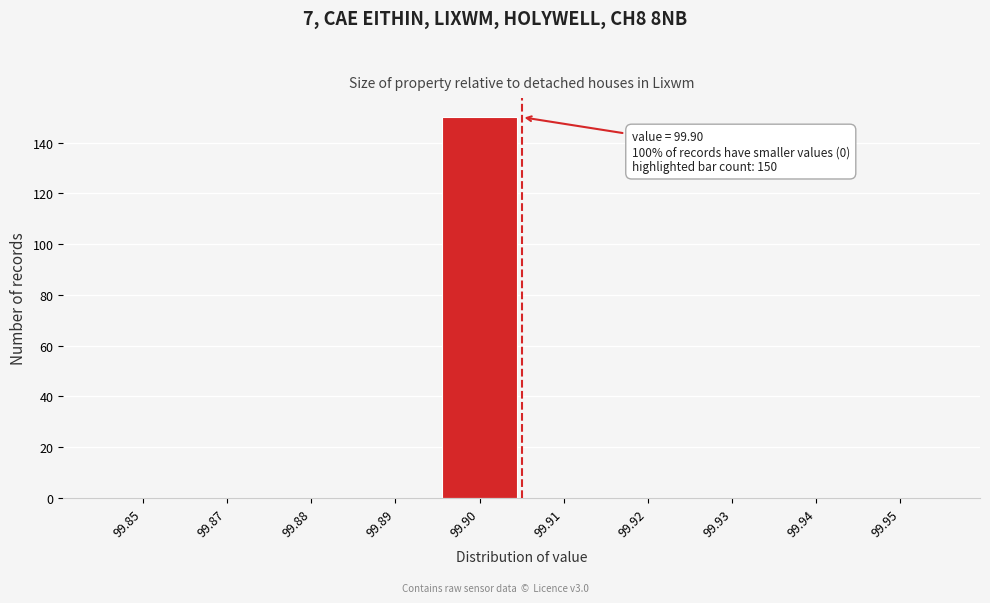

Reading left to right, list all the values displayed in this chart.

99.85=0	99.87=0	99.88=0	99.89=0	99.90=150	99.91=0	99.92=0	99.93=0	99.94=0	99.95=0